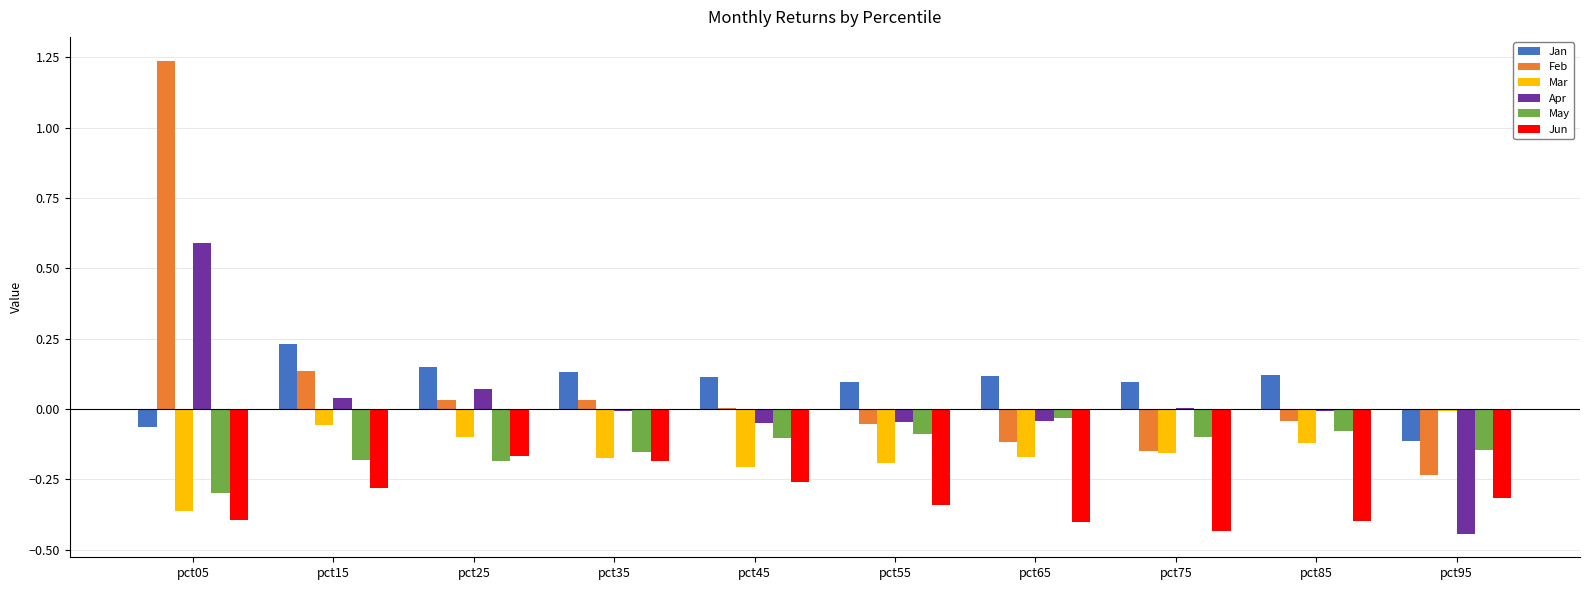

Is it true that Mar equals -0.4 at pct05?

True